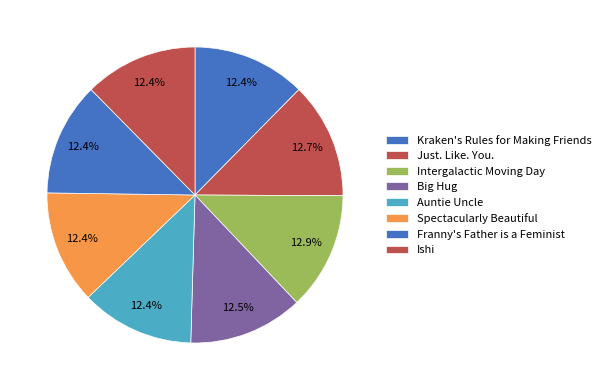

Is it true that Just. Like. You. is 24% of the pie?

False